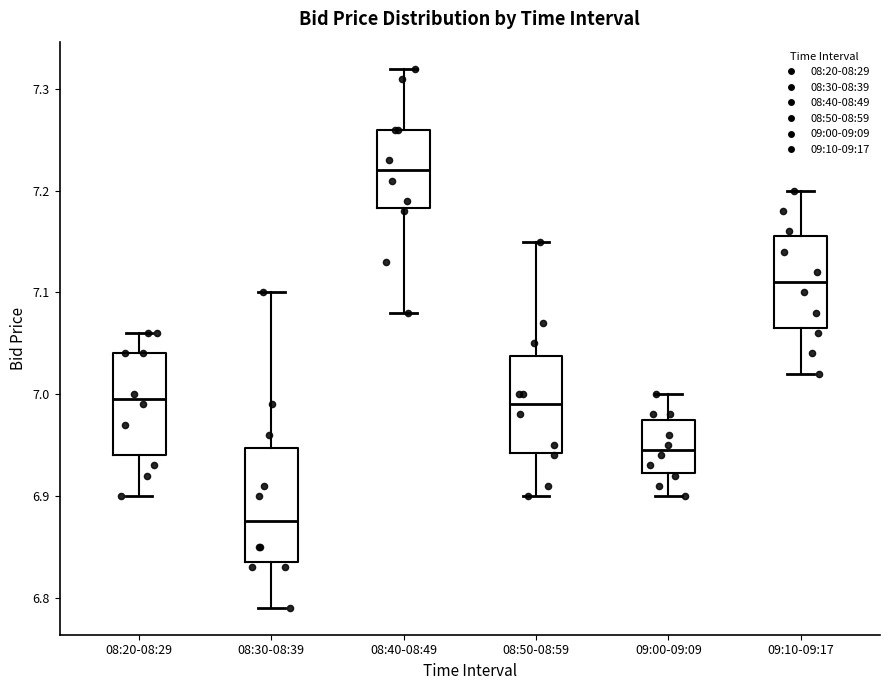

Where is the upper edge of the box for 08:30-08:39 on the y-axis? The values are not printed on the chart, so give them approximately, as read against the axis.

6.95